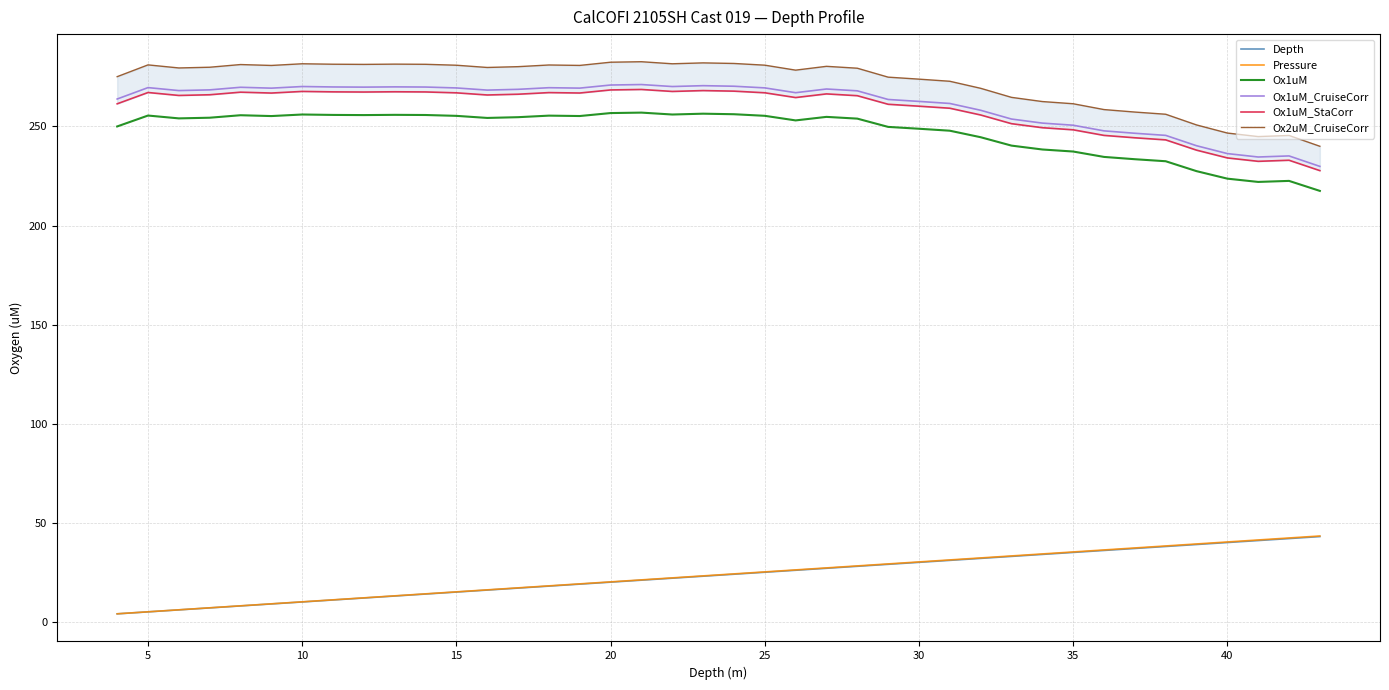

What is the minimum value for Ox1uM?

217.5